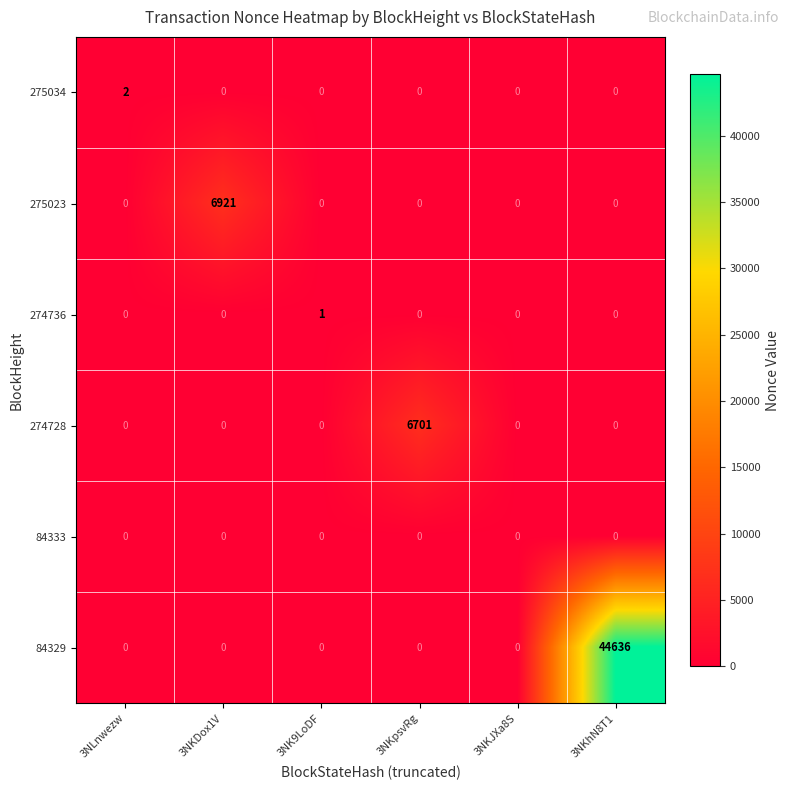

List the series in order of their peak value, lowest first.

84333, 274736, 275034, 274728, 275023, 84329